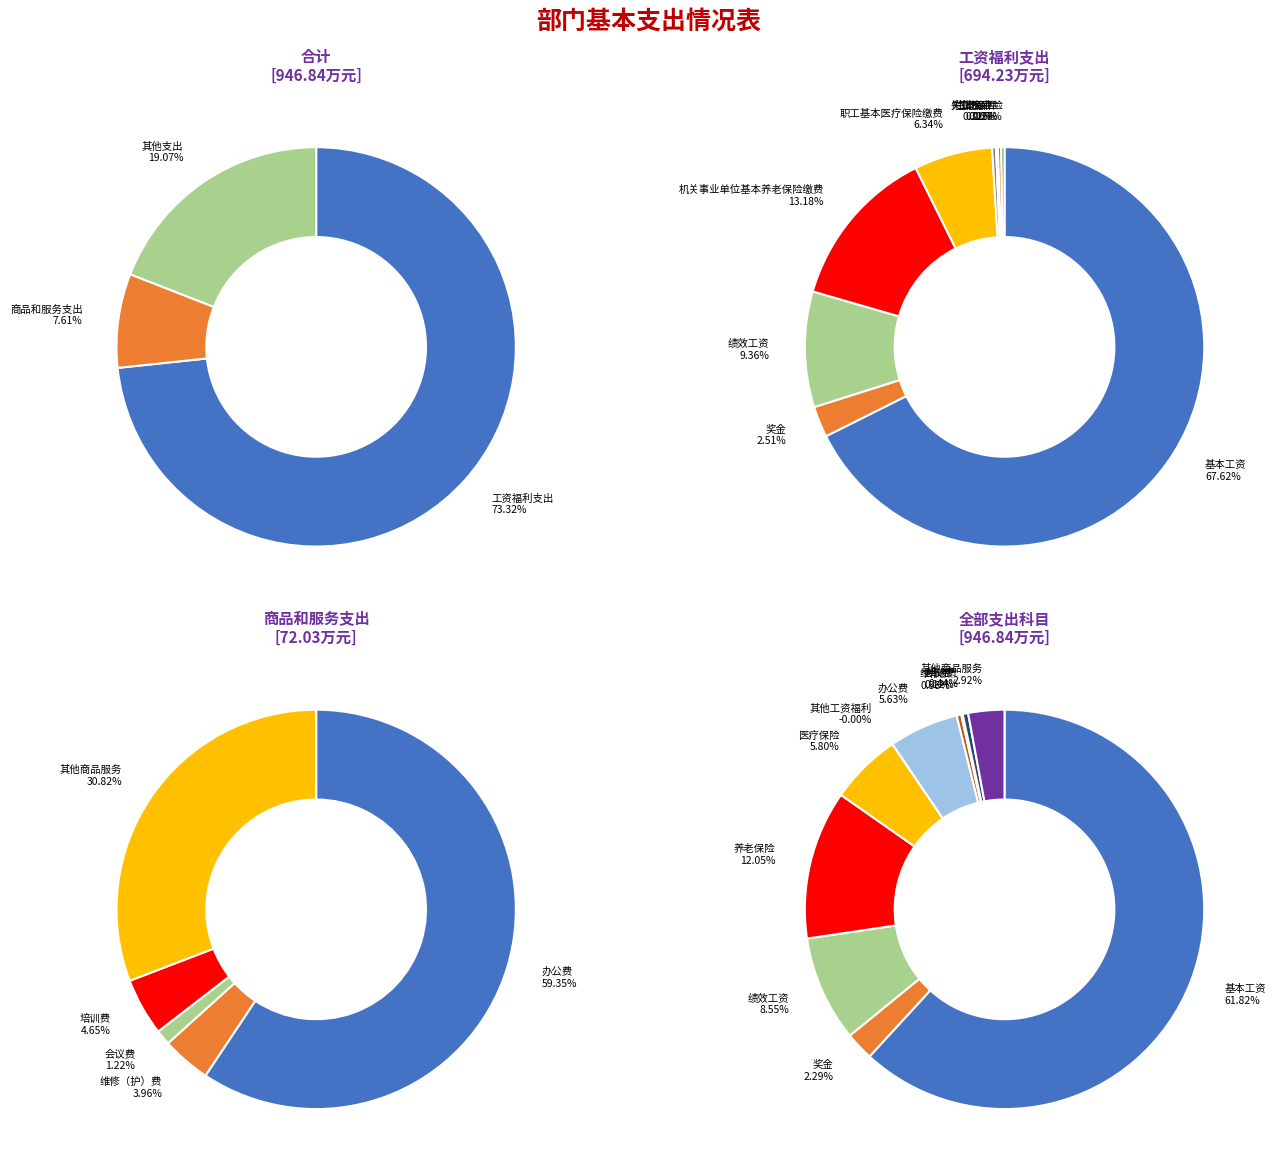

How many slices are in this pie chart?

16